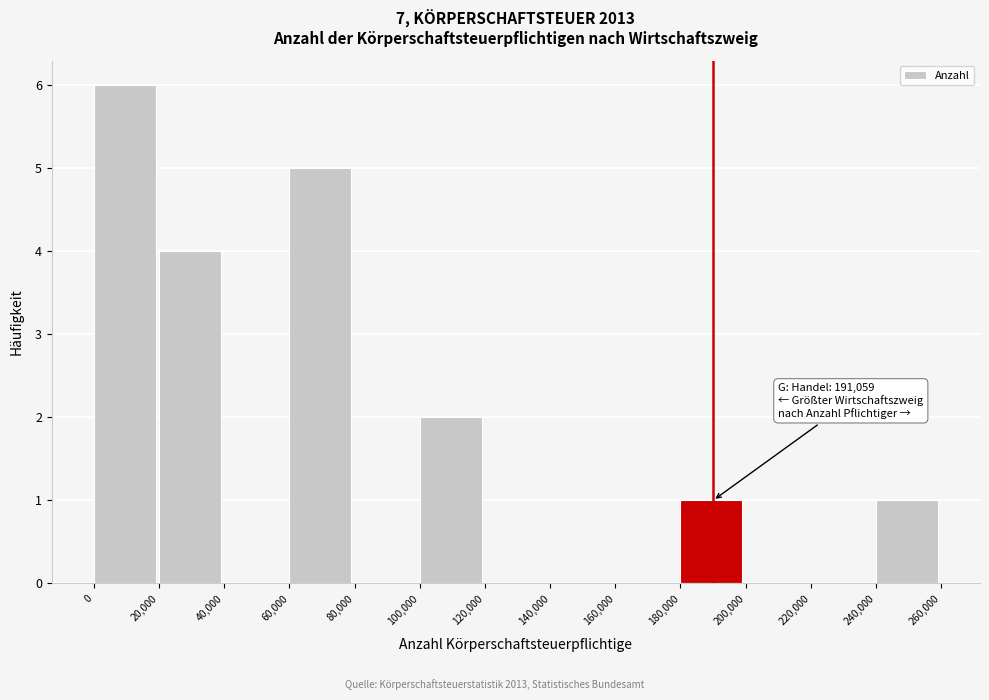

Over which range of the x-axis is the bar tallest?

0 to 20,000